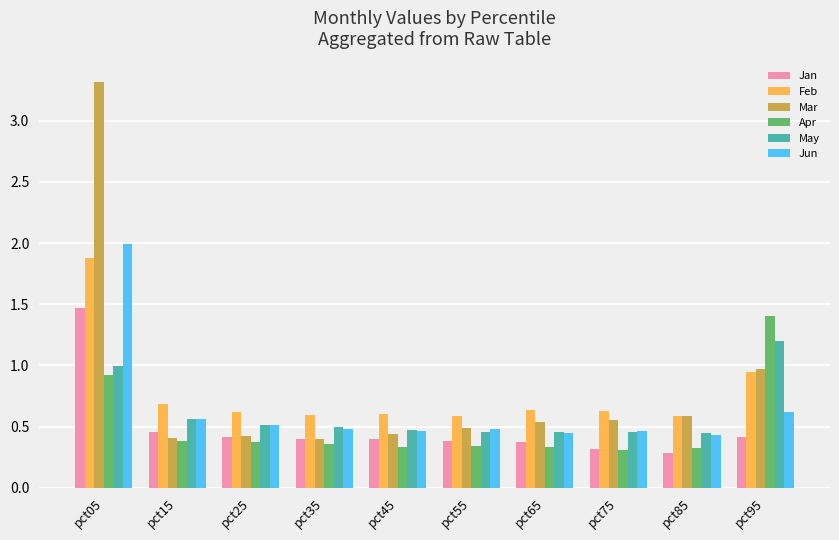

At how many categories does at least one series exceed 2?

1